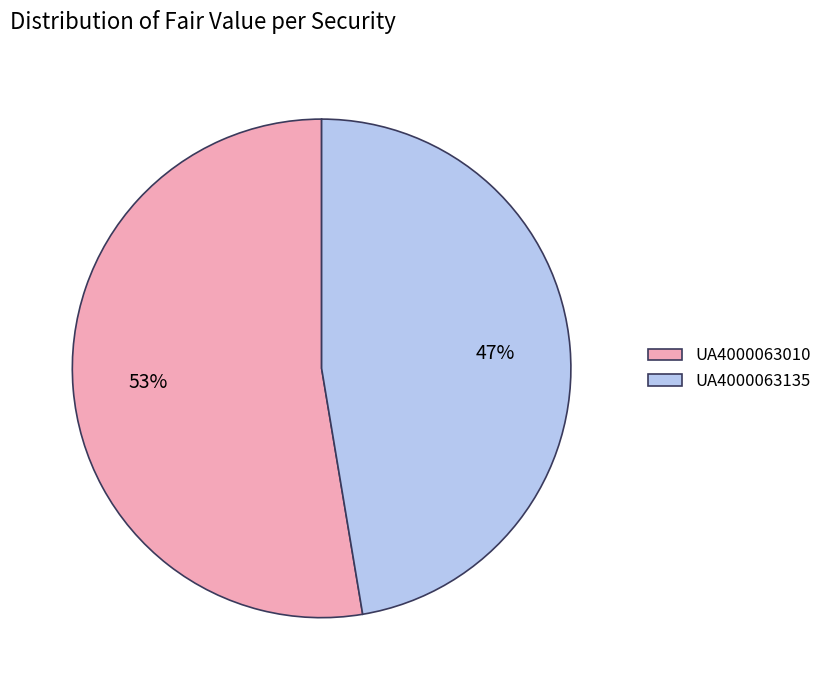

Do UA4000063135 and UA4000063010 together represent more than half of the pie?

Yes